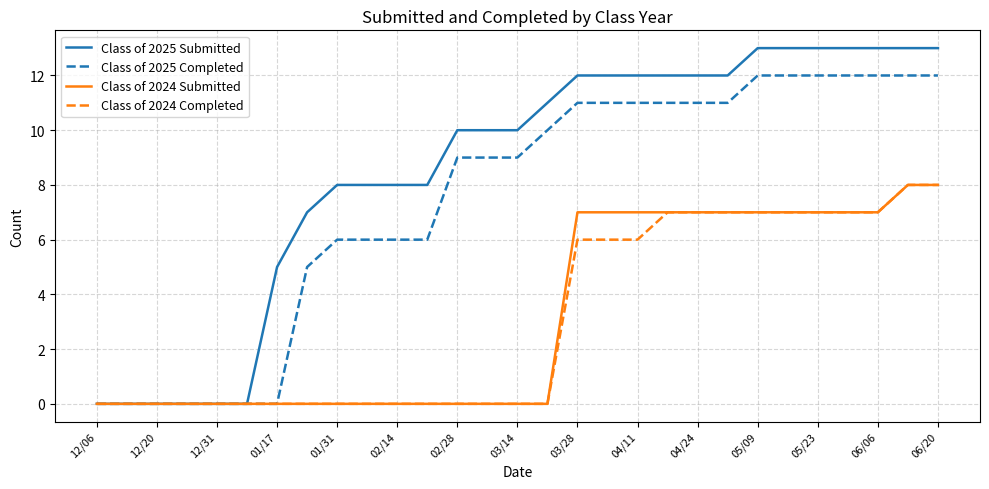

Reading left to right, list all the values displayed in this chart.

Class of 2025 Submitted: 0	0	0	0	0	0	5	7	8	8	8	8	10	10	10	11	12	12	12	12	12	12	13	13	13	13	13	13	13
Class of 2025 Completed: 0	0	0	0	0	0	0	5	6	6	6	6	9	9	9	10	11	11	11	11	11	11	12	12	12	12	12	12	12
Class of 2024 Submitted: 0	0	0	0	0	0	0	0	0	0	0	0	0	0	0	0	7	7	7	7	7	7	7	7	7	7	7	8	8
Class of 2024 Completed: 0	0	0	0	0	0	0	0	0	0	0	0	0	0	0	0	6	6	6	7	7	7	7	7	7	7	7	8	8